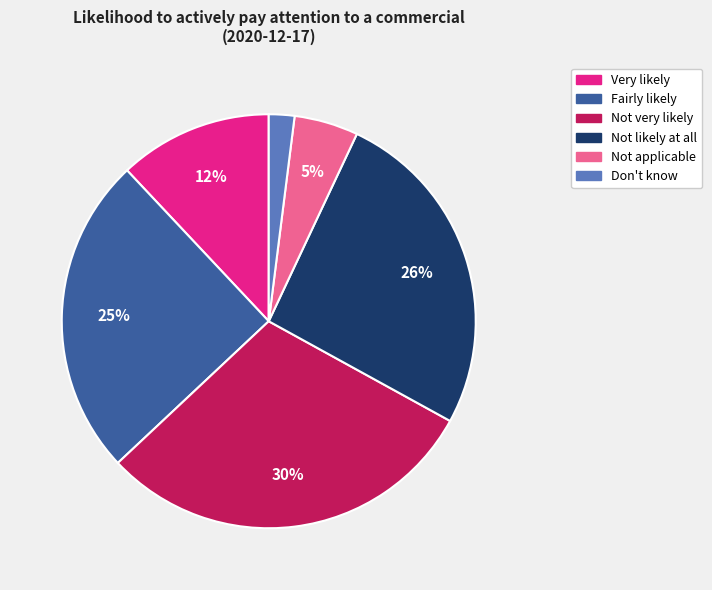

How many segments does this pie chart have?

6